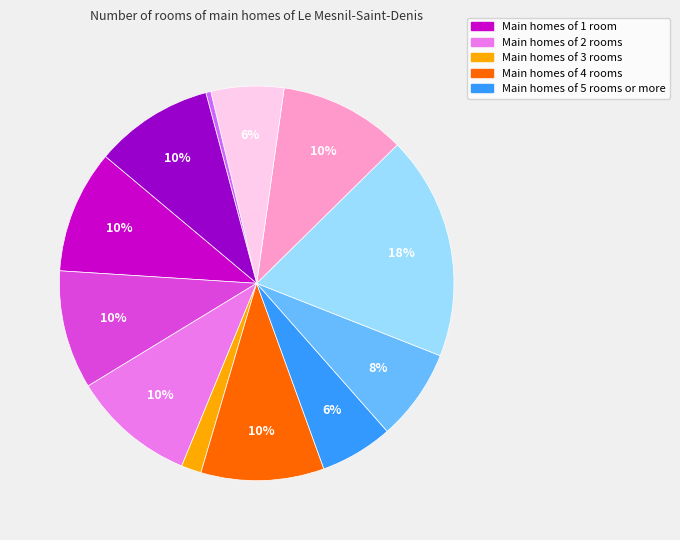

To the nearest percent, what is the difference between the largest and smallest slice percentages?

18%